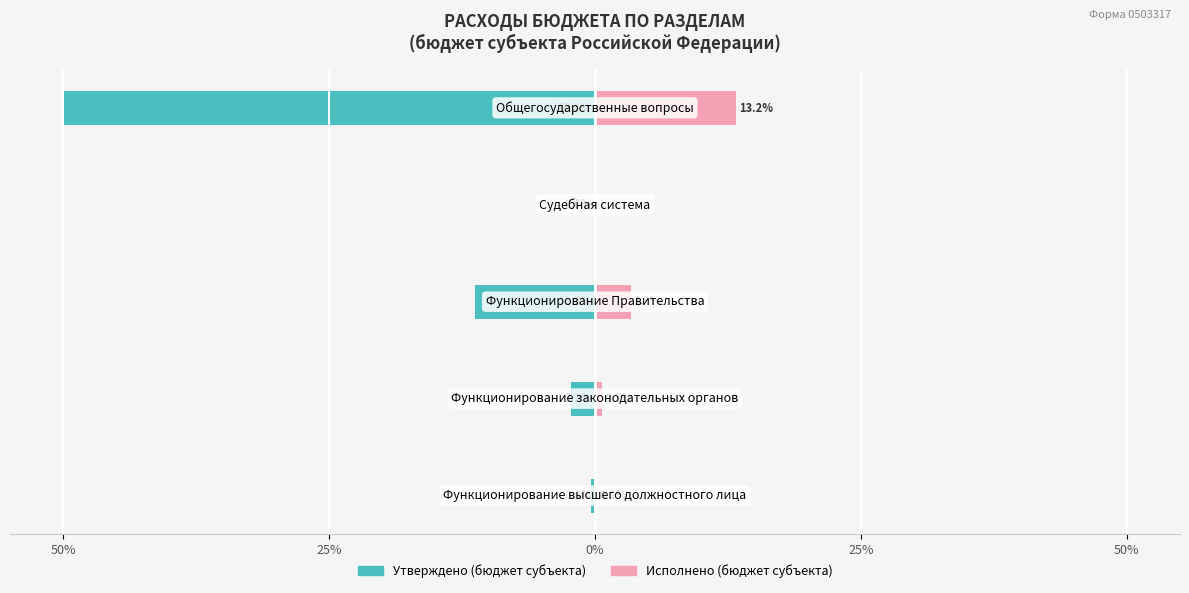

Reading right to left, list all the values displayed in this chart.

Утверждено (бюджет субъекта): -50.0	-0.0	-11.3	-2.2	-0.4
Исполнено (бюджет субъекта): 13.2	0.0	3.3	0.7	0.1